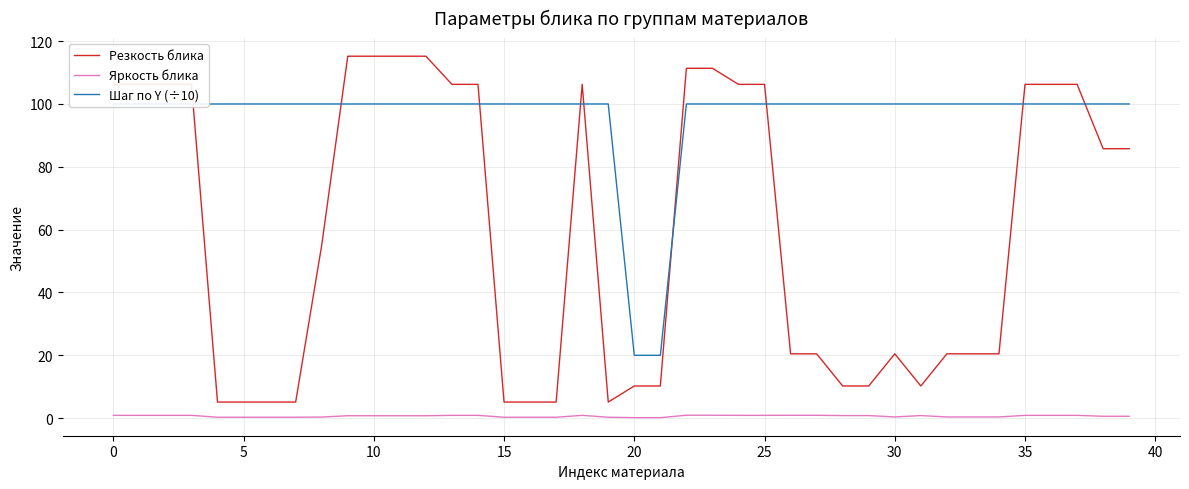

What is the label of the 12th point from the right?

28